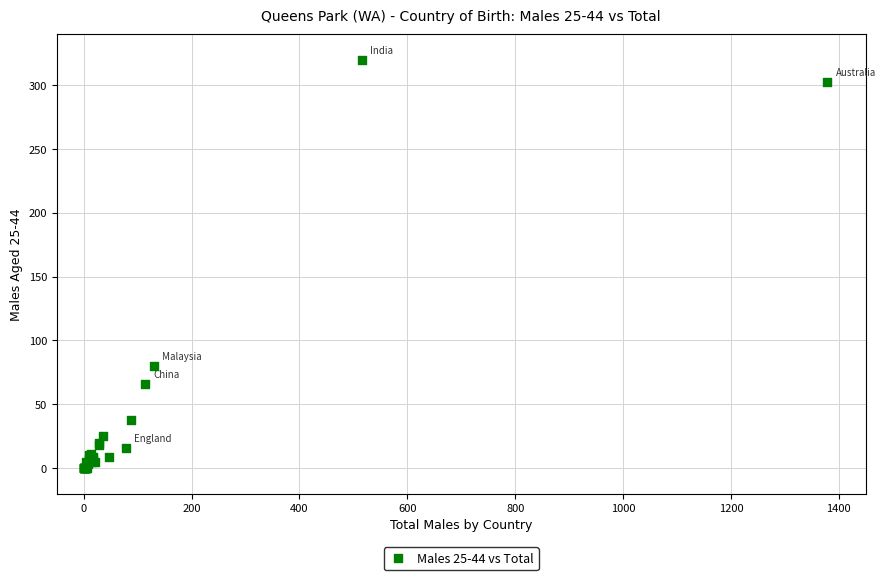

What Y value in the scatter plot is closest to 160?

80